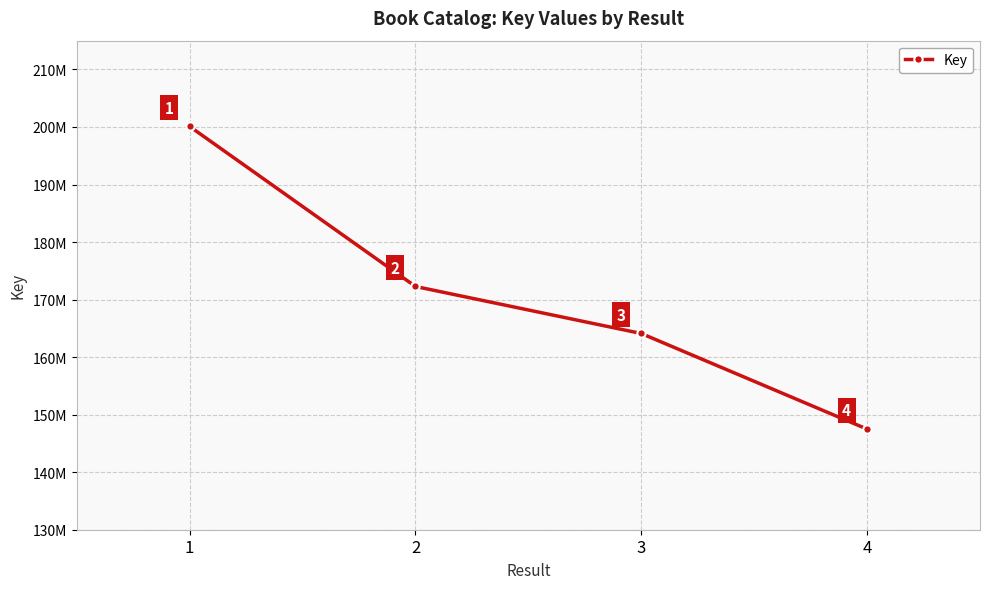

Does the chart have visible grid lines?

Yes